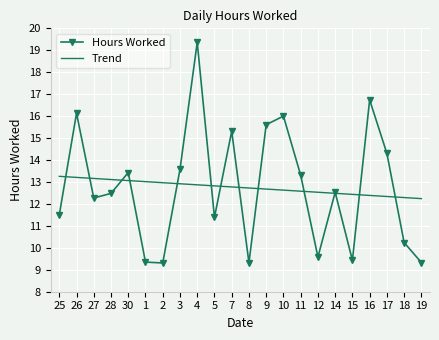

Rank the series at 8 from highest to lowest value.

Trend, Hours Worked